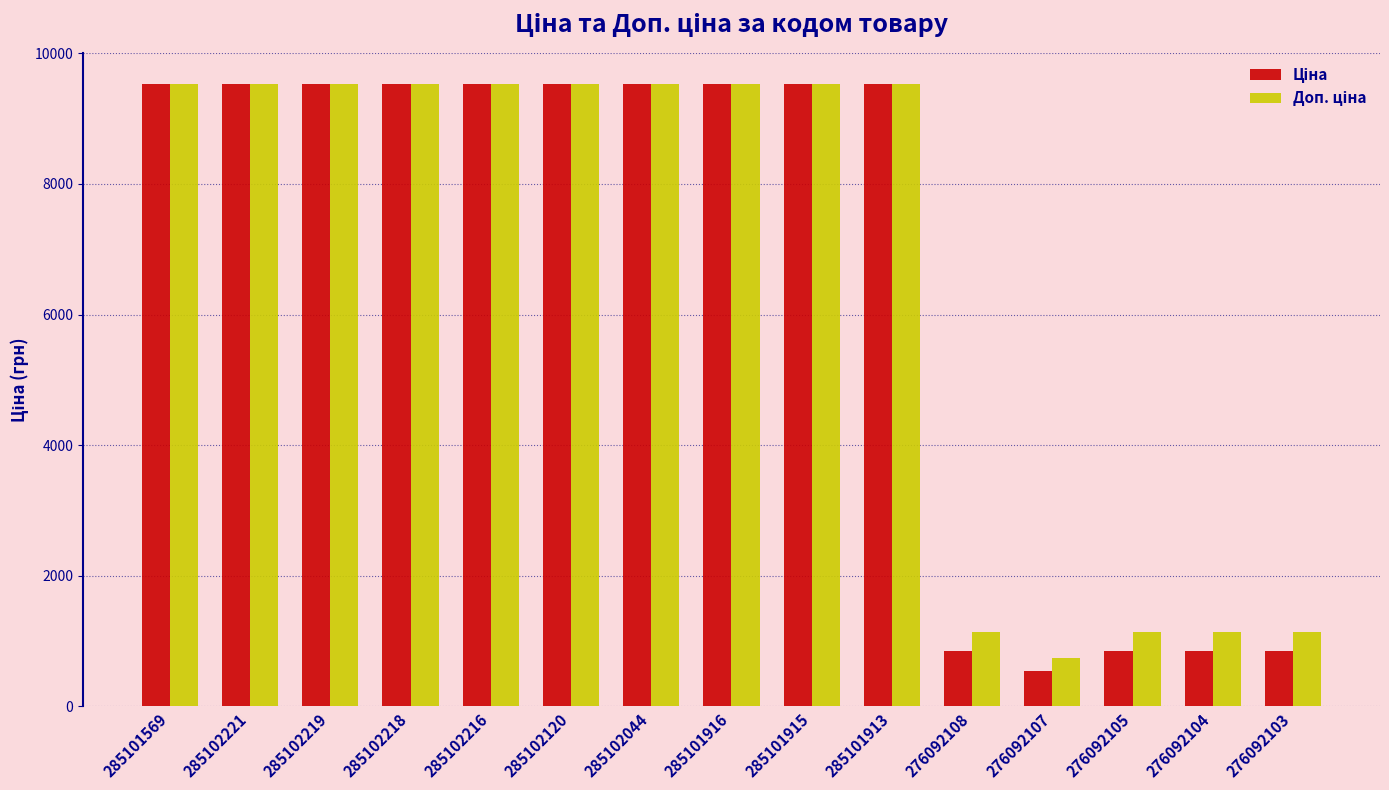

At how many categories does at least one series exceed 5268?

10